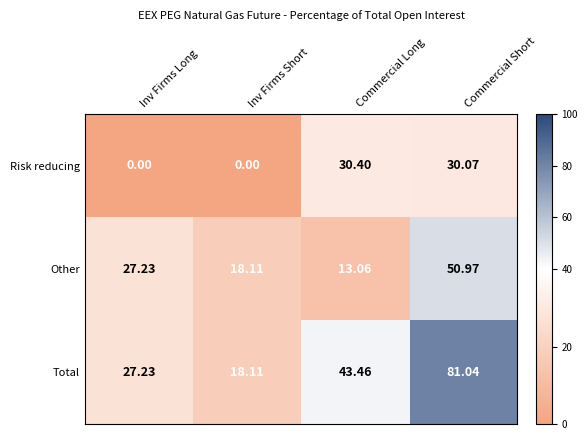

Which category has the highest value in the Other series?

Commercial Short